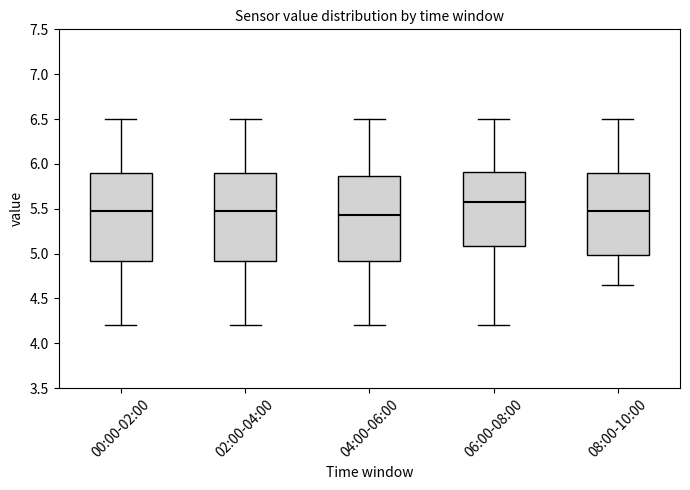

Reading left to right, read every box against the y-axis: the position of its median line, the range the box covers, and the ends of its whiskers. The values are not printed on the chart, so give them approximately, as read against the axis.

00:00-02:00: median 5.50, box 4.90 to 5.90, whiskers 4.20 to 6.50
02:00-04:00: median 5.50, box 4.90 to 5.90, whiskers 4.20 to 6.50
04:00-06:00: median 5.45, box 4.90 to 5.85, whiskers 4.20 to 6.50
06:00-08:00: median 5.60, box 5.10 to 5.90, whiskers 4.20 to 6.50
08:00-10:00: median 5.50, box 5.00 to 5.90, whiskers 4.65 to 6.50